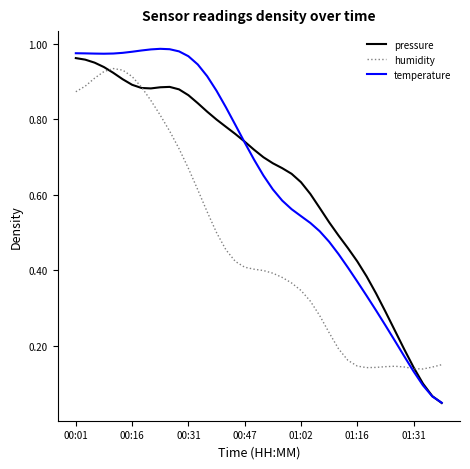

Does the chart display data point markers on the line(s)?

No